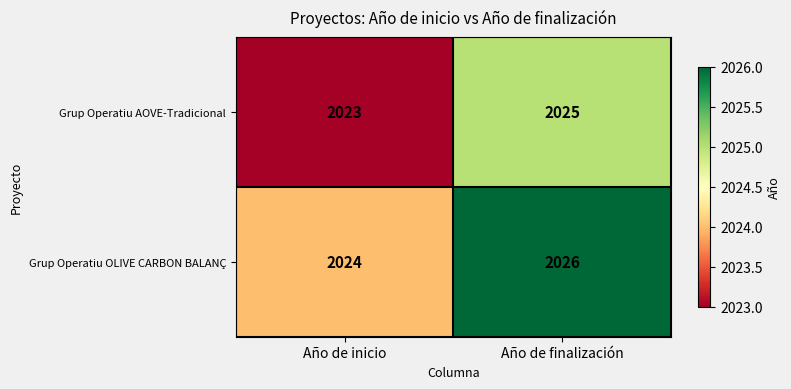

At Año de finalización, list the series in order from smallest to largest.

Grup Operatiu AOVE-Tradicional, Grup Operatiu OLIVE CARBON BALANÇ